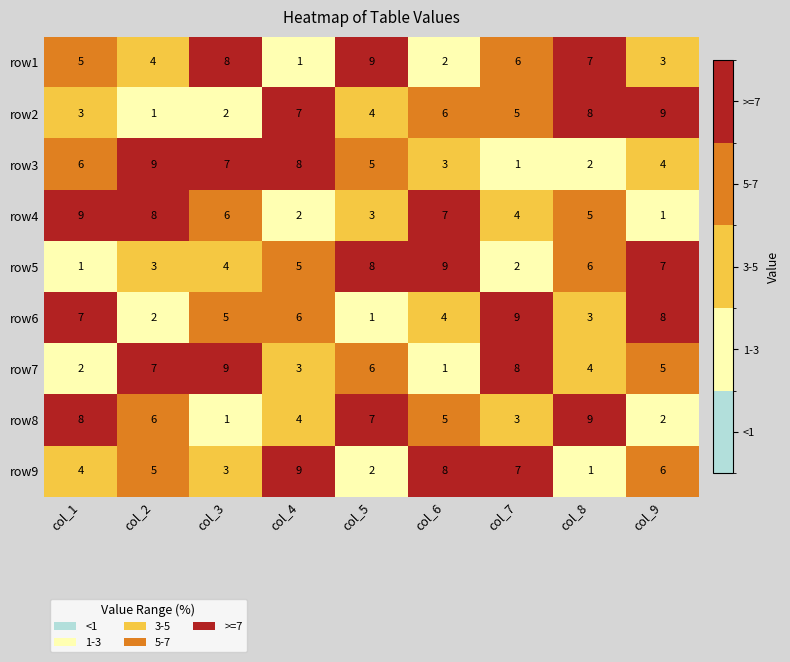

The row7 series shows 2 at col_2. True or false?

False